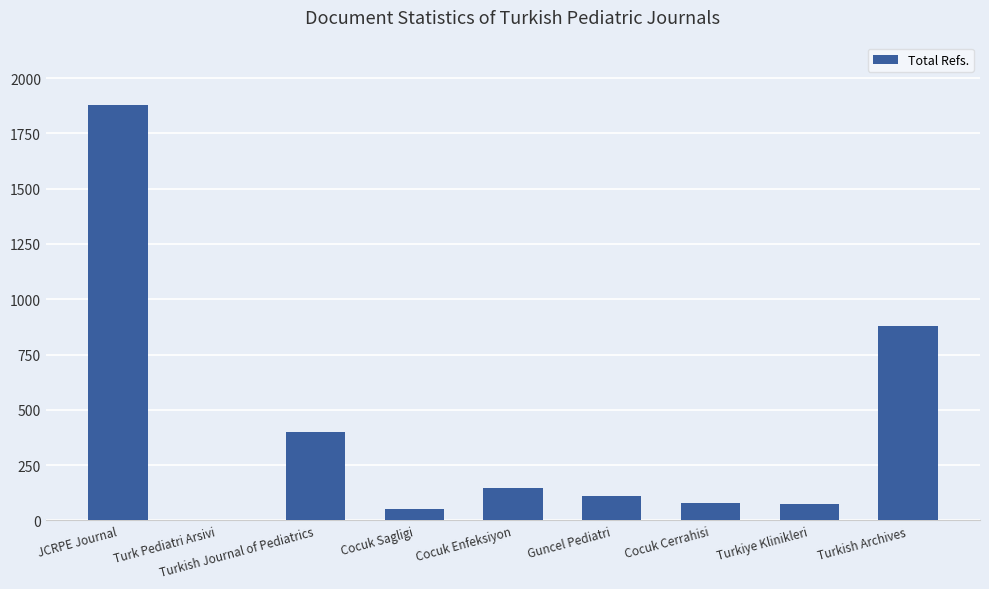

At which label is the value closest to 939?

Turkish Archives